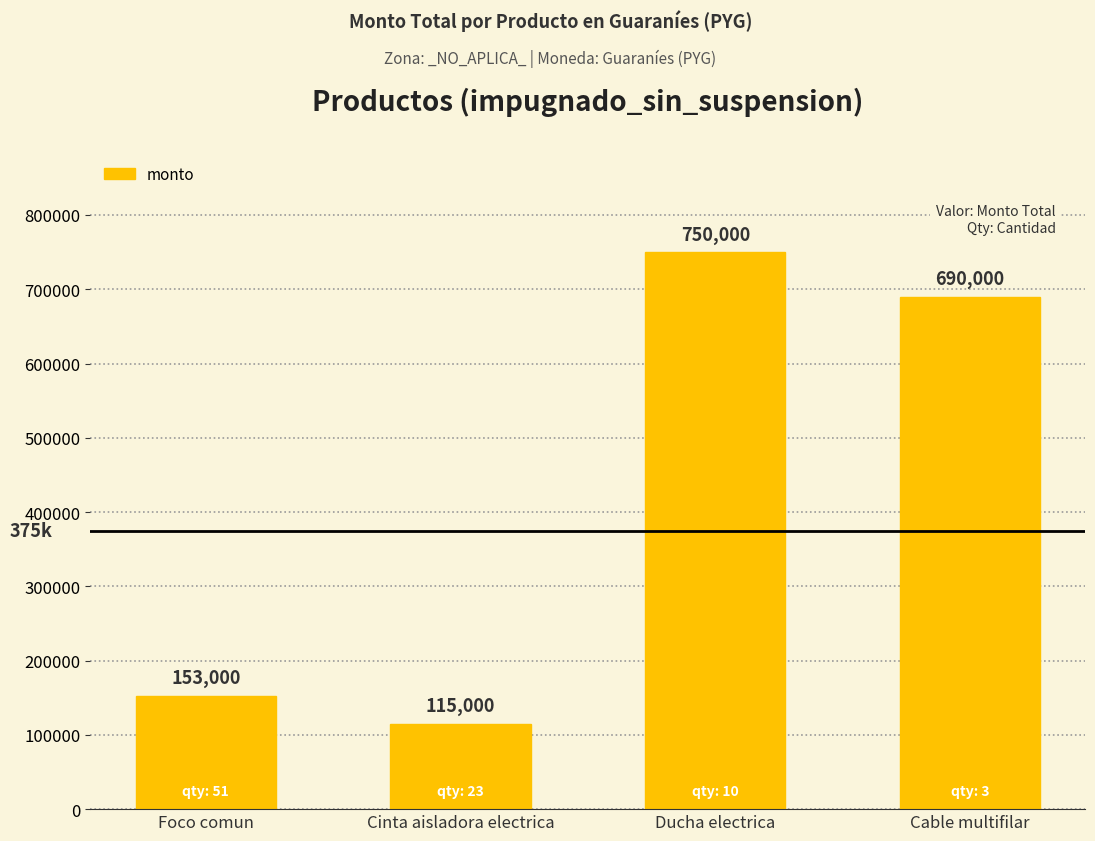

Are the bars horizontal?

No